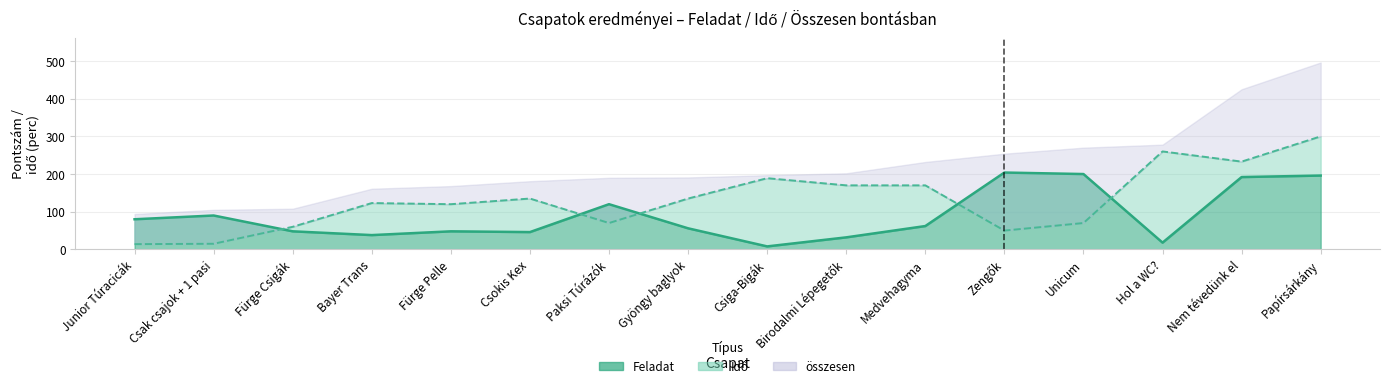

Is it true that Feladat equals 90 at Csak csajok + 1 pasi?

True